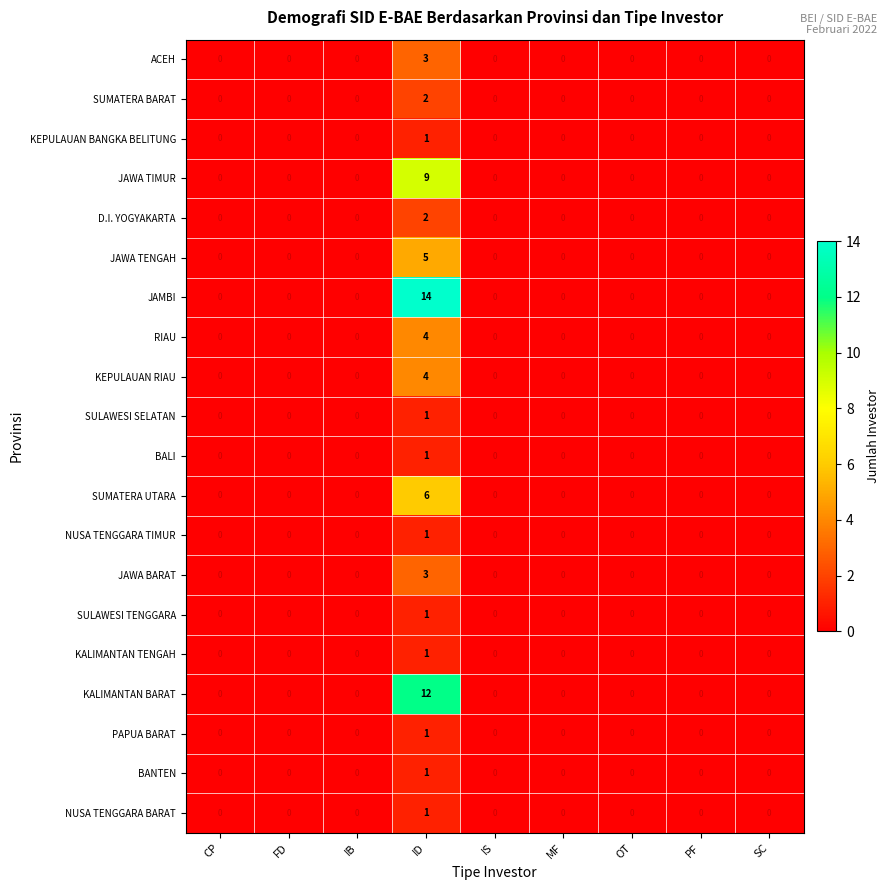

Which series has the largest total across all categories?

JAMBI